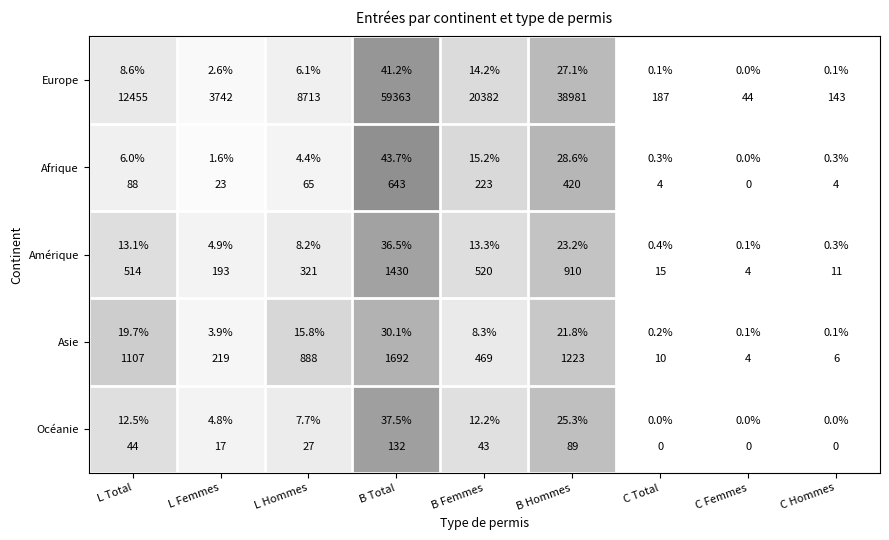

What is the sum of the Europe values at B Hommes and L Hommes?

33.1